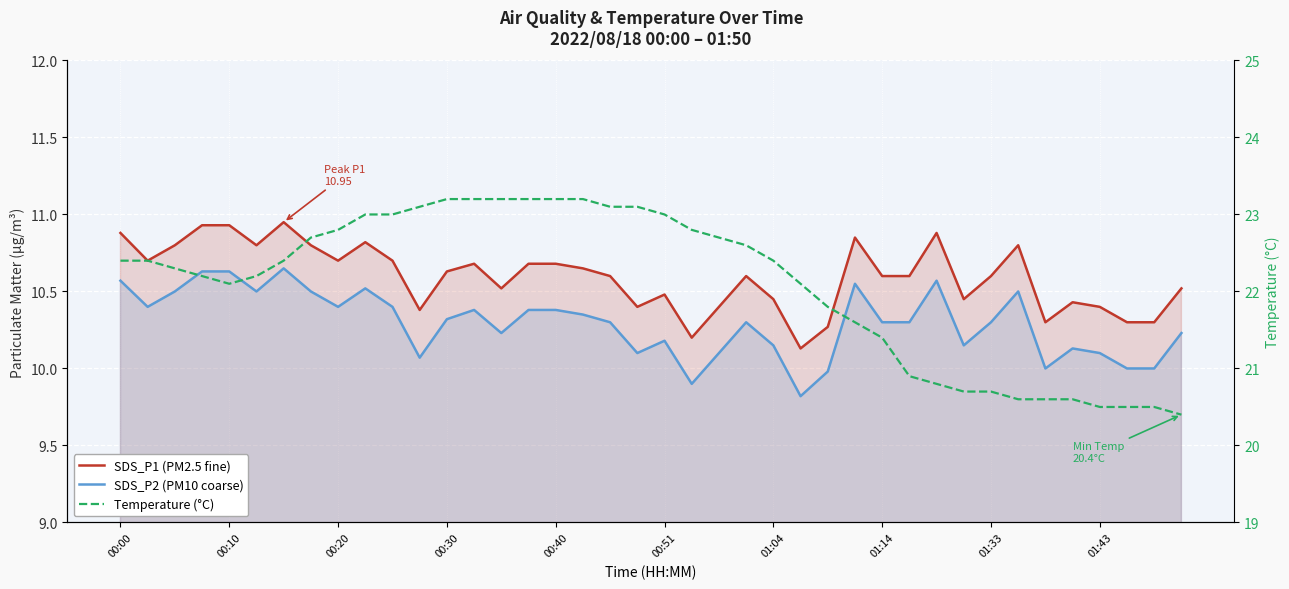

Which has a higher value, 01:33 or 17?

01:33